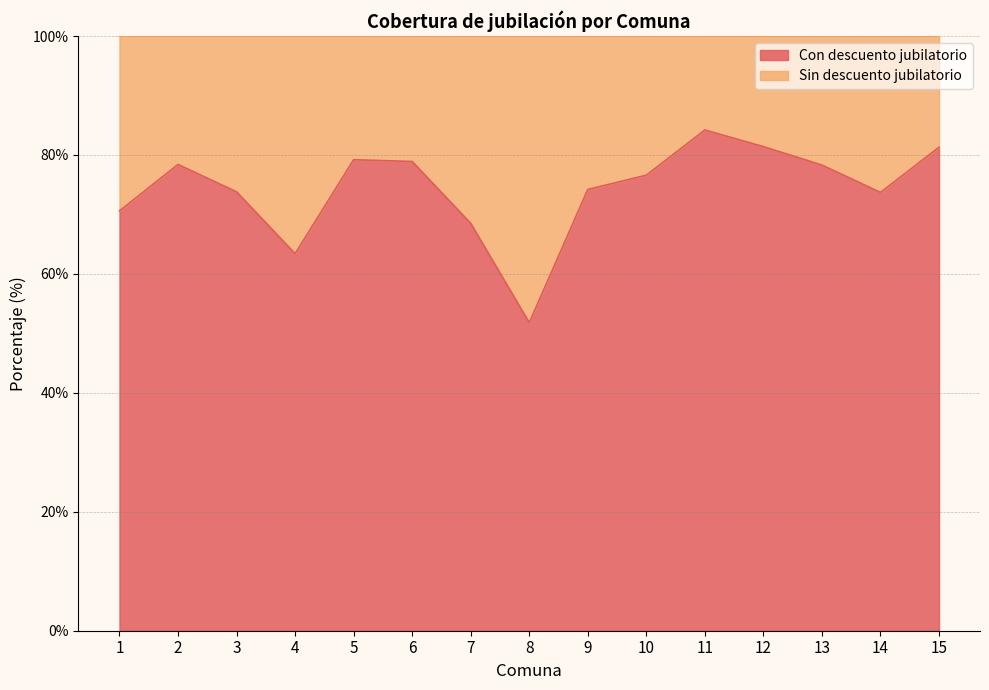

How many interior local peaks (higher than both neighbors) does the data have?

3